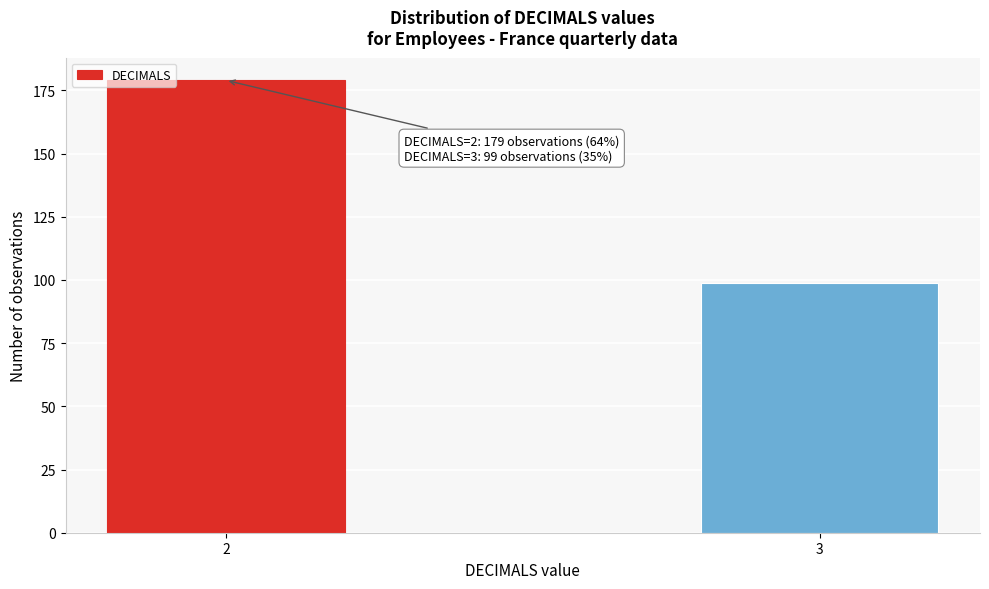

Reading left to right, what are all the values shown in this chart?

179	99